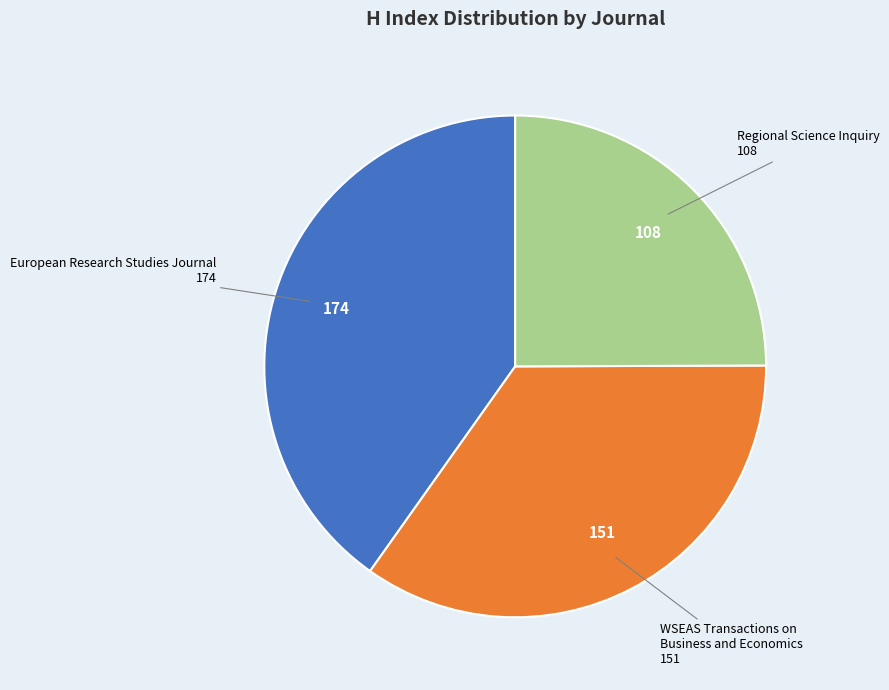

Is there any slice that represents more than half of the pie?

No